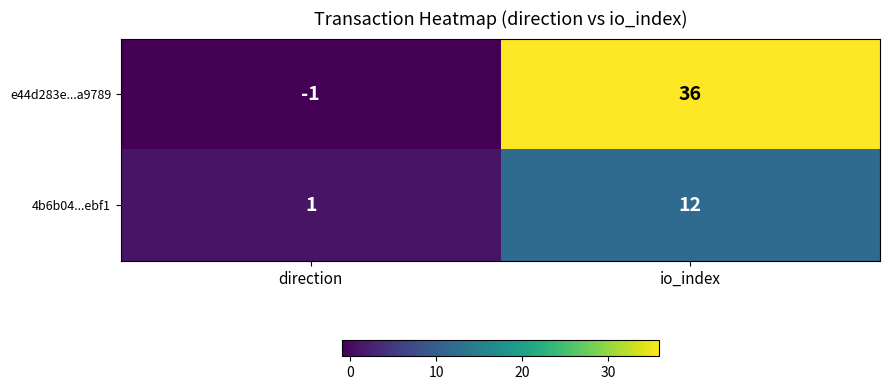

What is the difference between the maximum and minimum values in the e44d283e...a9789 series?

37